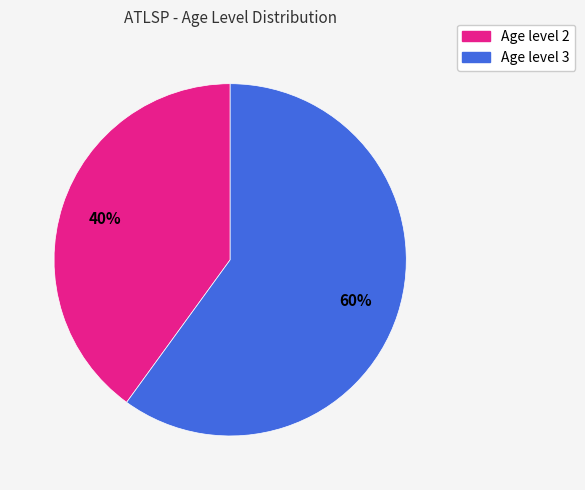

Count the number of slices in the pie.

2